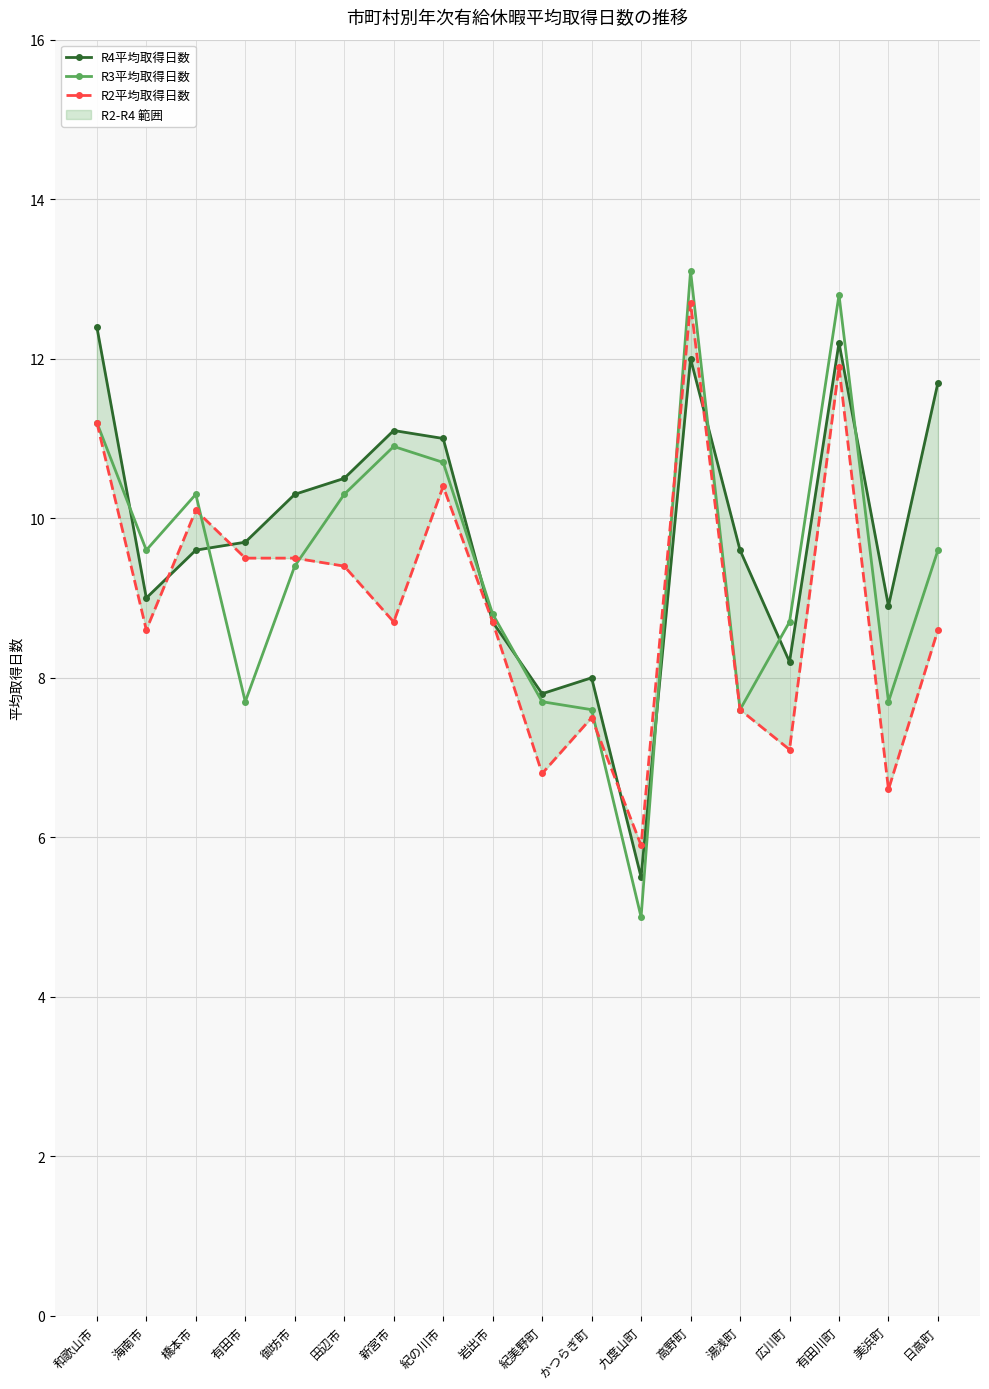

In R3平均取得日数, how many points are lower than both neighbors (excluding endpoints)?

5